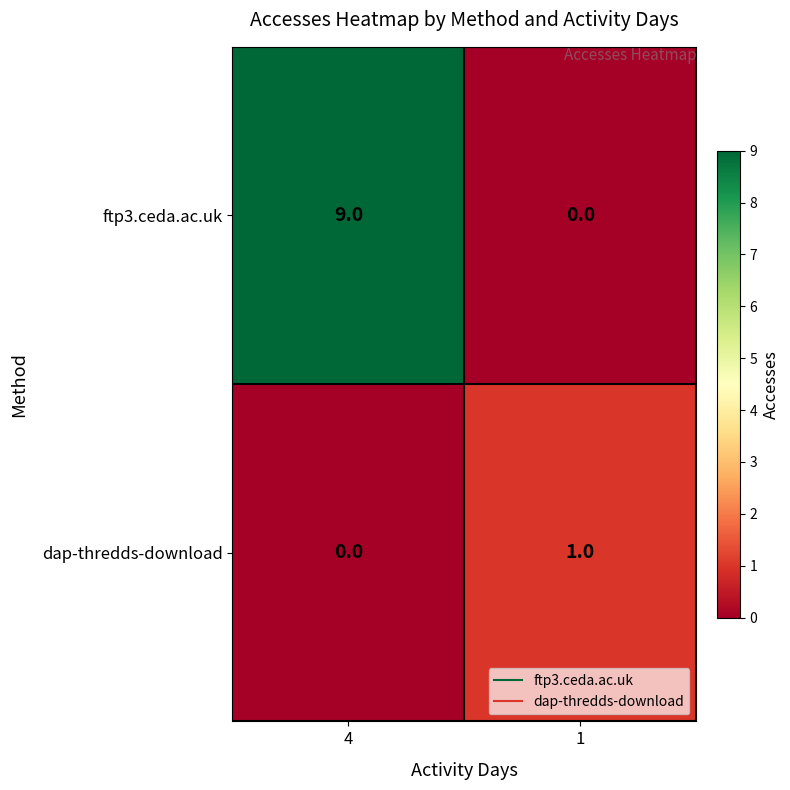

At which category does the chart reach its peak across all series?

4